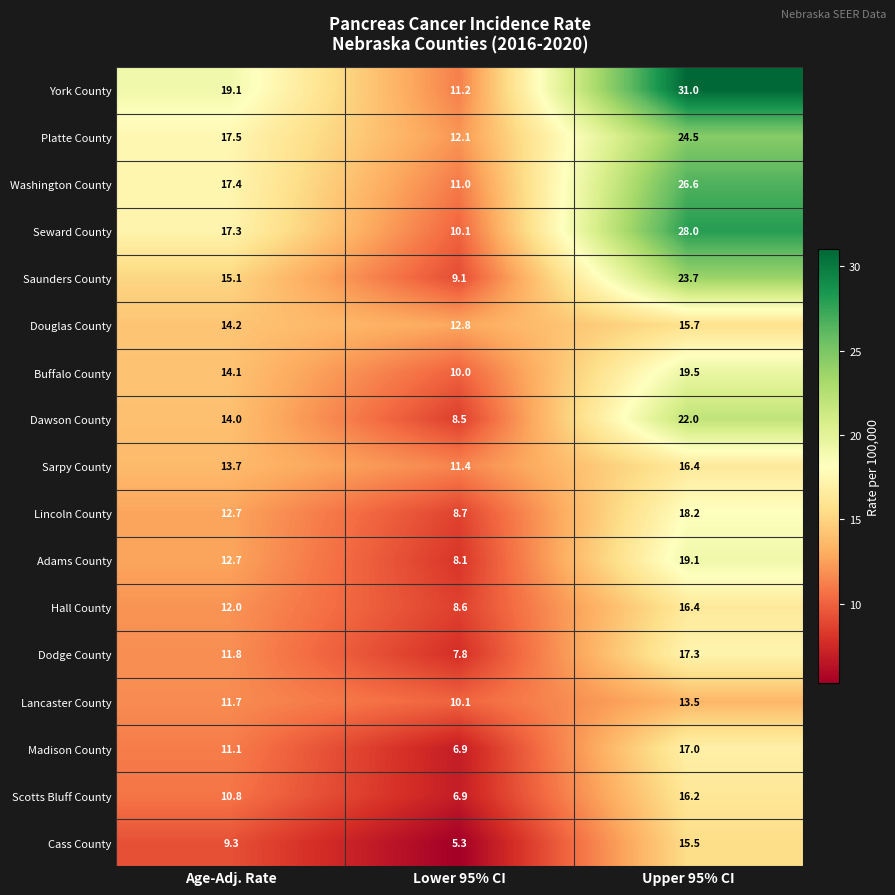

Between Lower 95% CI and Upper 95% CI, which series saw the biggest shift?

York County